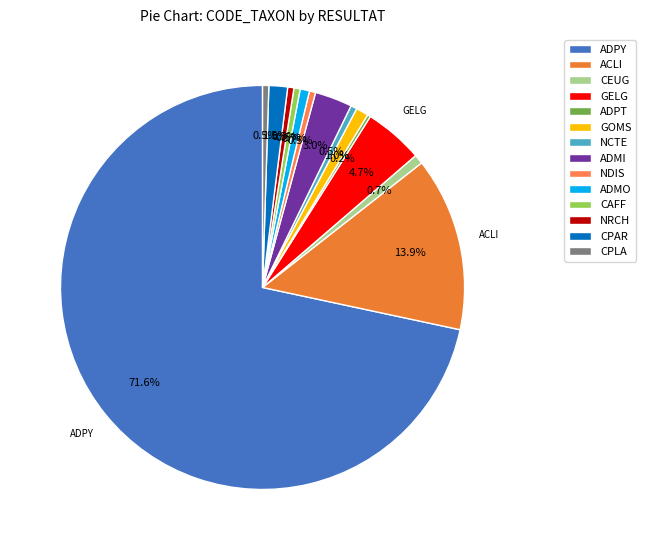

Which category has the biggest portion of the pie?

ADPY